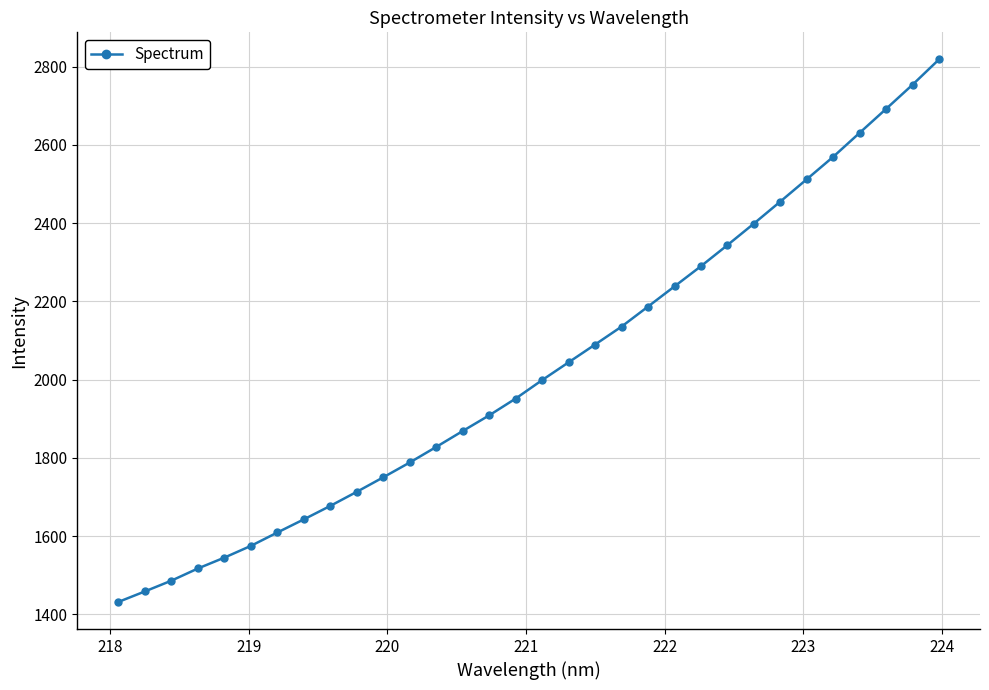

Does the chart display data point markers on the line(s)?

Yes